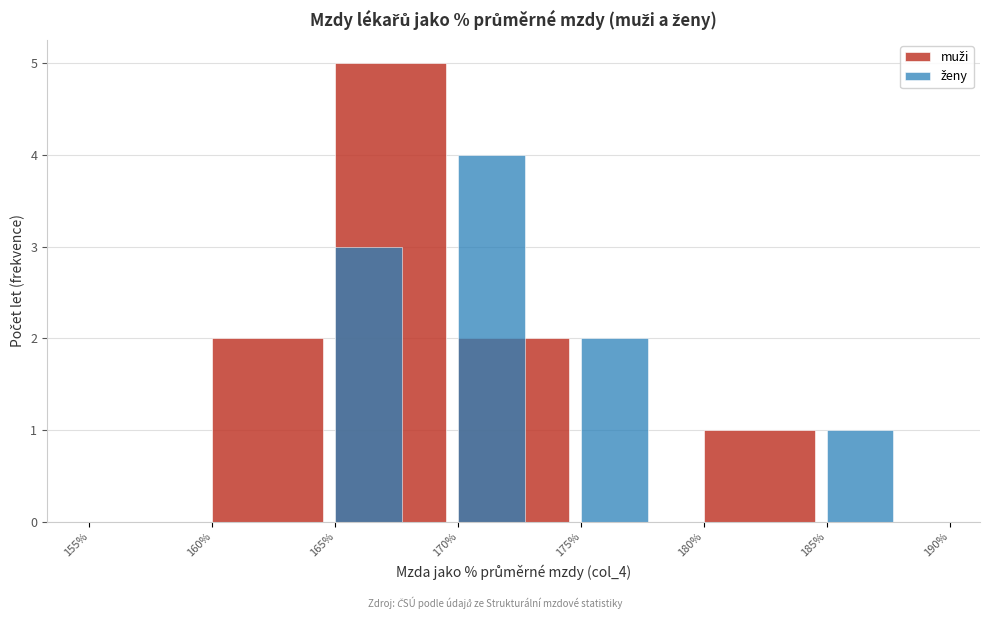

At which category does the chart reach its peak across all series?

165%